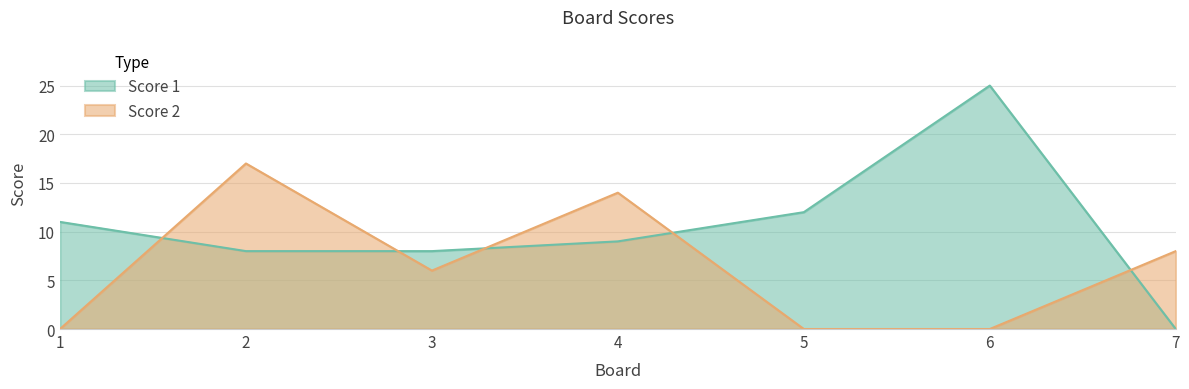

Rank the series by their maximum value, from highest to lowest.

Score 1, Score 2